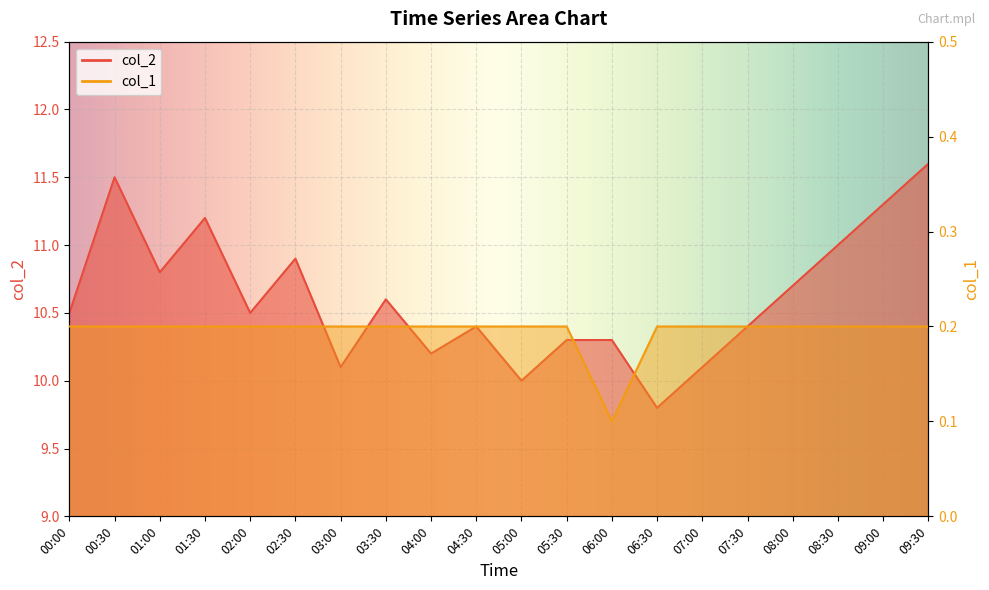

How many data points does each series have?

20